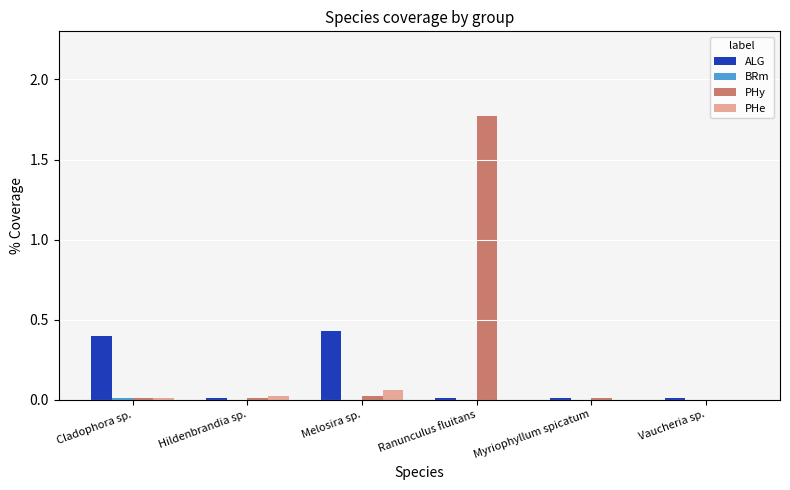

What is the total value across all series at Melosira sp.?

0.5